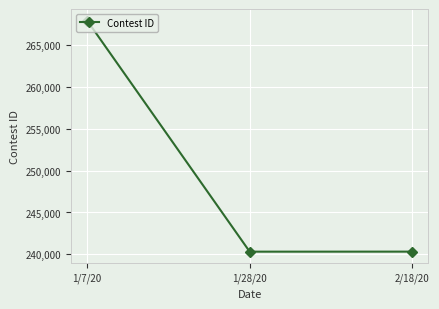

Read the value at 1/7/20, to the nearest 100.

267900